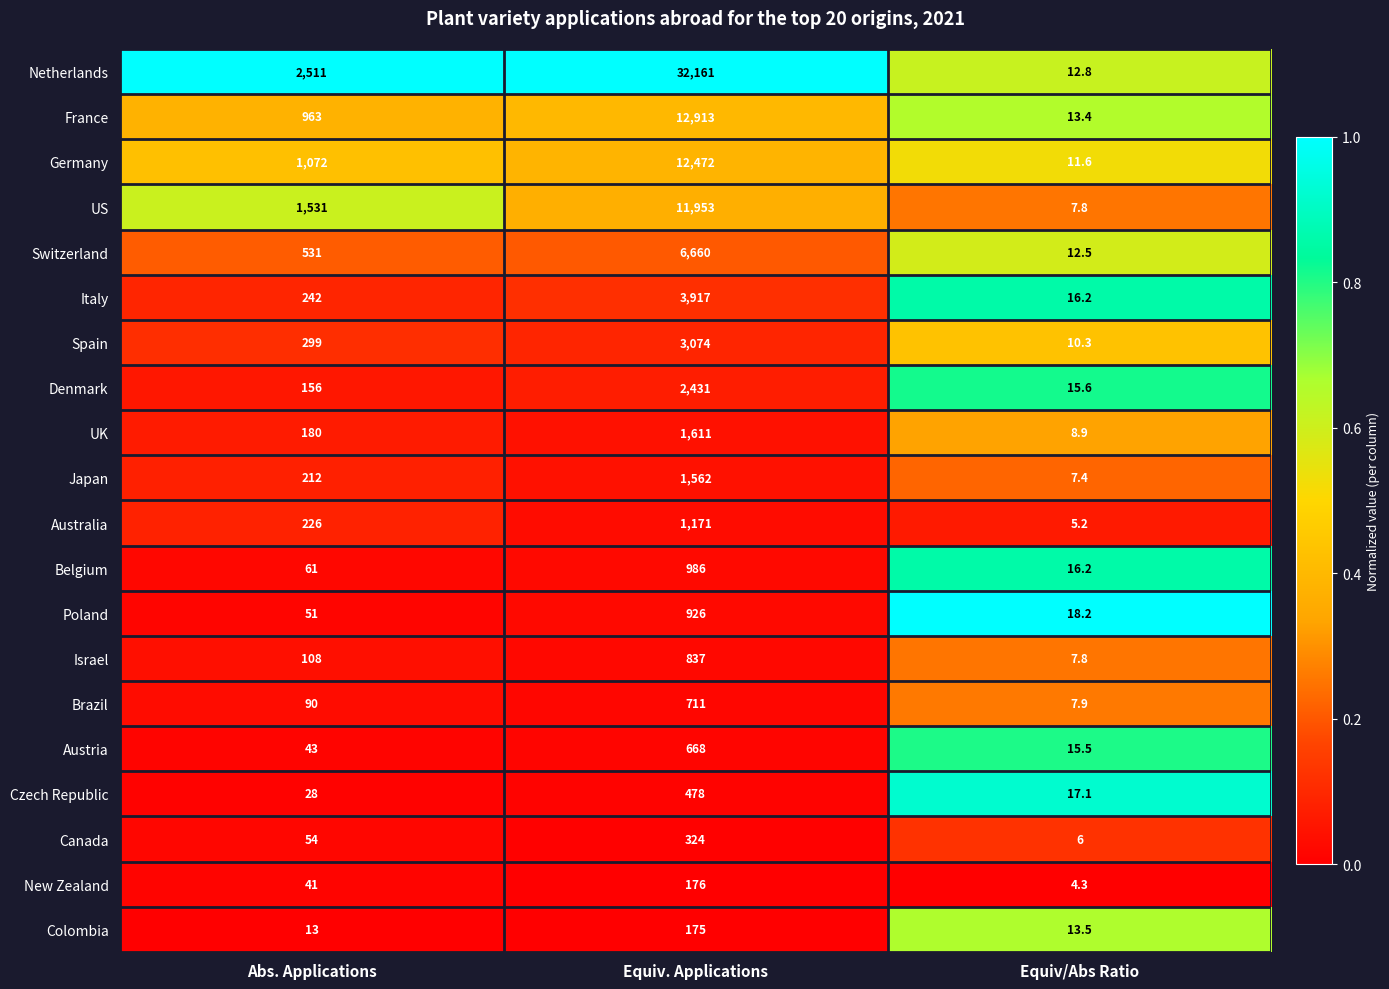

Read the Australia value at Equiv. Applications.

1171.0